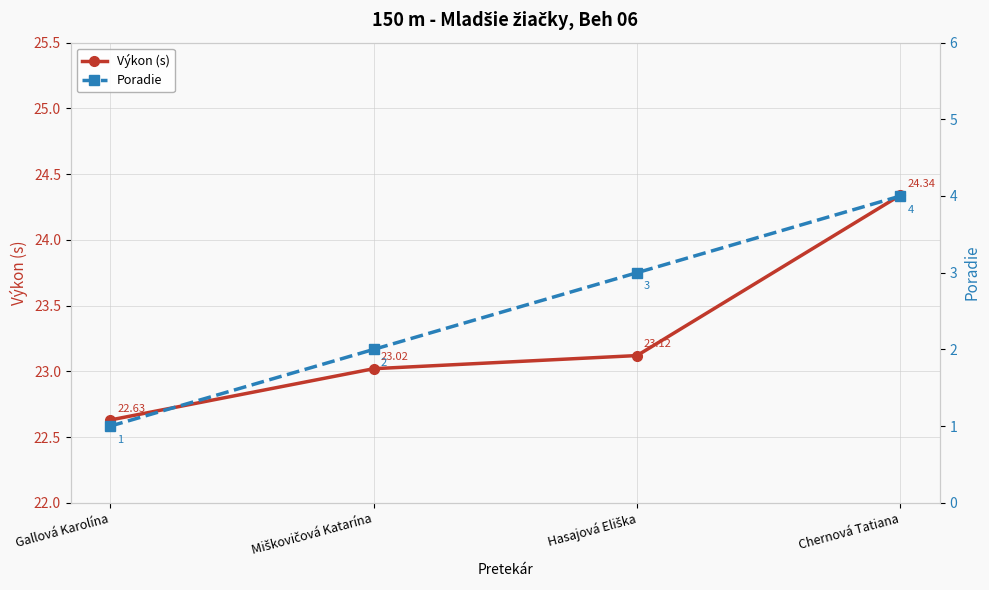

The value of Výkon (s) at Chernová Tatiana is 33.4. True or false?

False